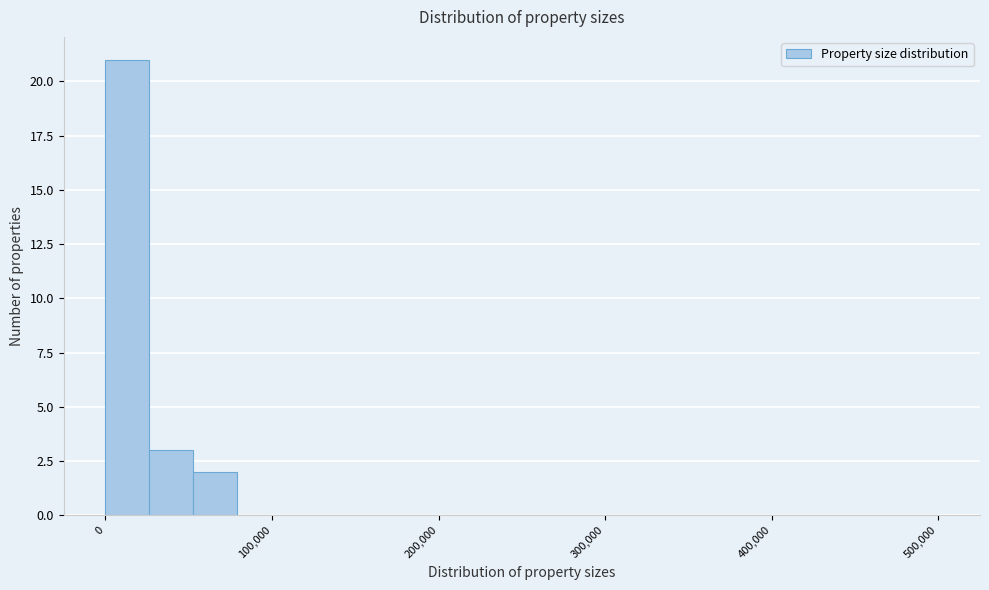

Around what value on the x-axis is the tallest bar? Give the approximate position of its centre, as read against the axis.

10000